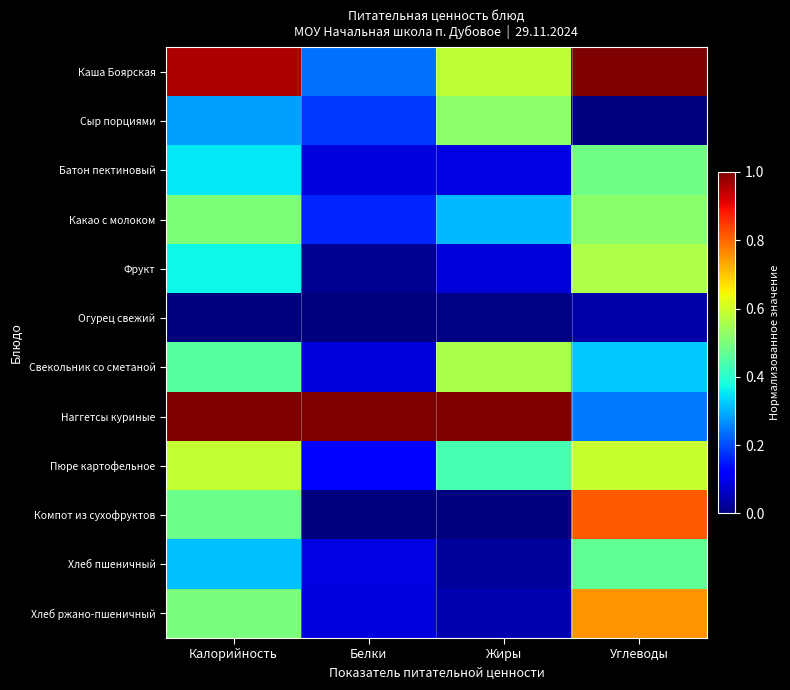

What is the spread (max minus min) of values at Белки?

1.0